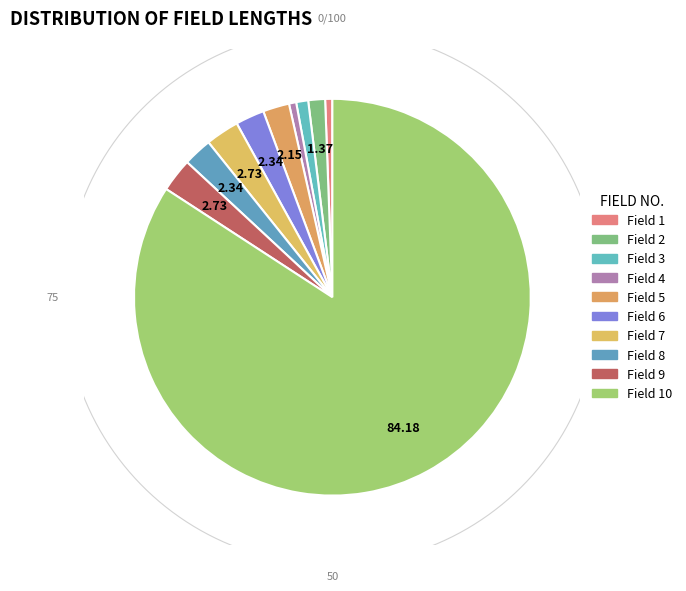

How many segments does this pie chart have?

10